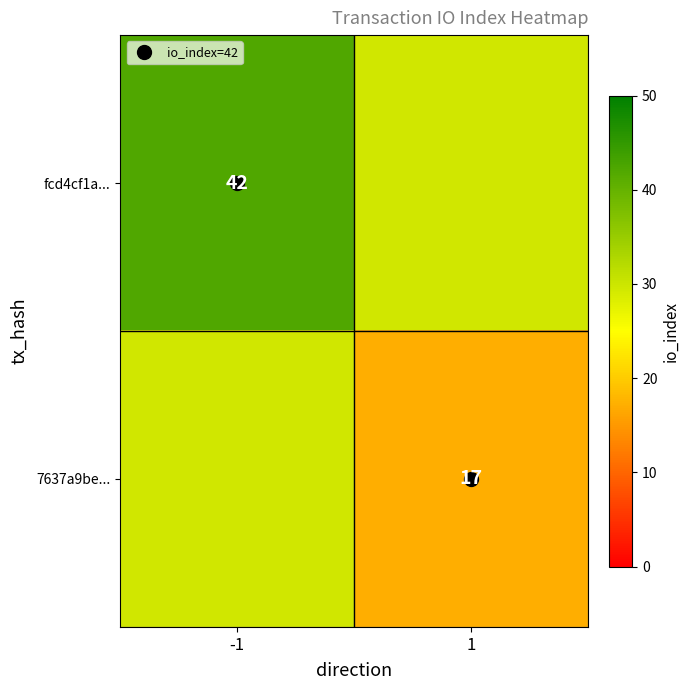

What is the sum of the fcd4cf1a... values at -1 and 1?

71.5